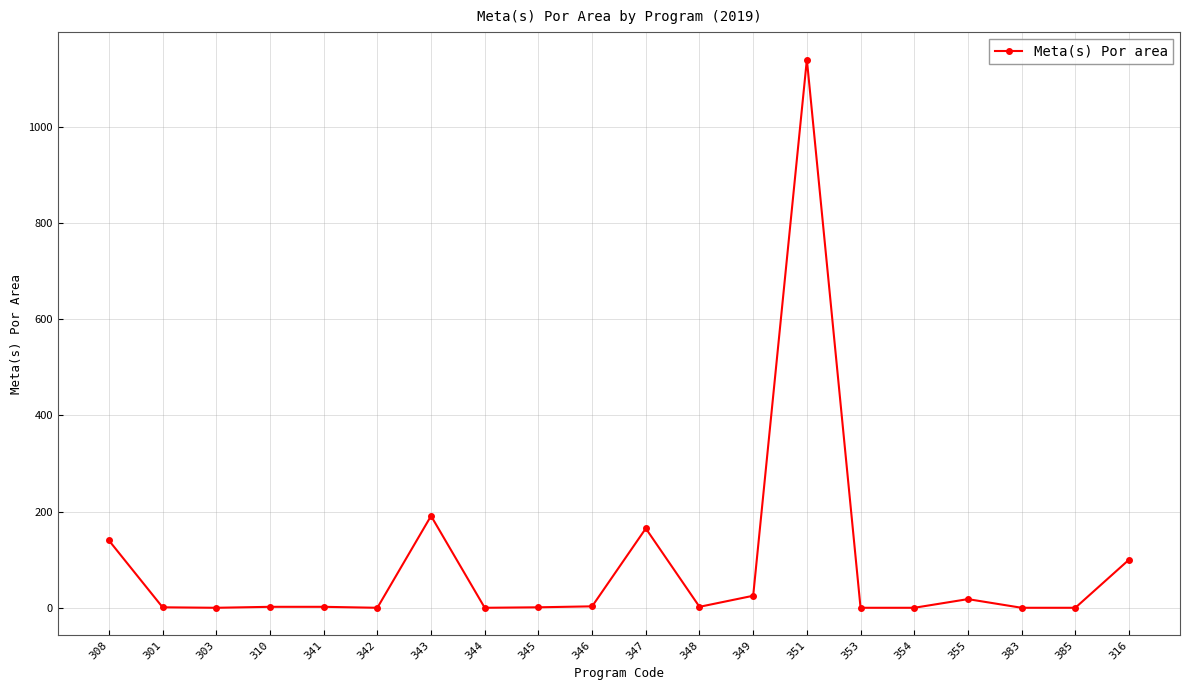

What is the greatest value displayed?

1140